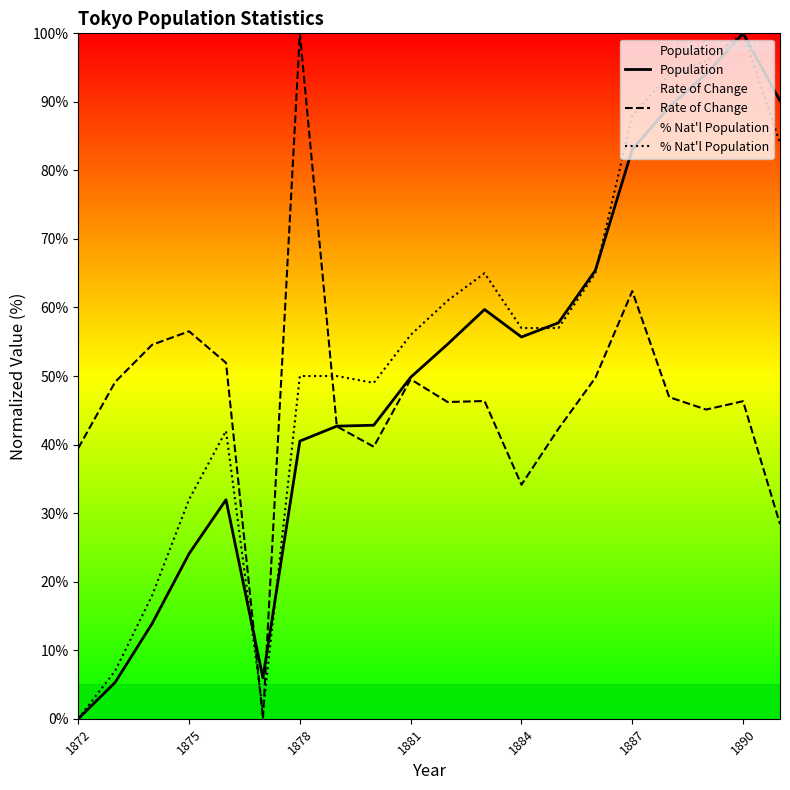

At 1875, list the series in order from largest to smallest.

Rate of Change, % Nat'l Population, Population